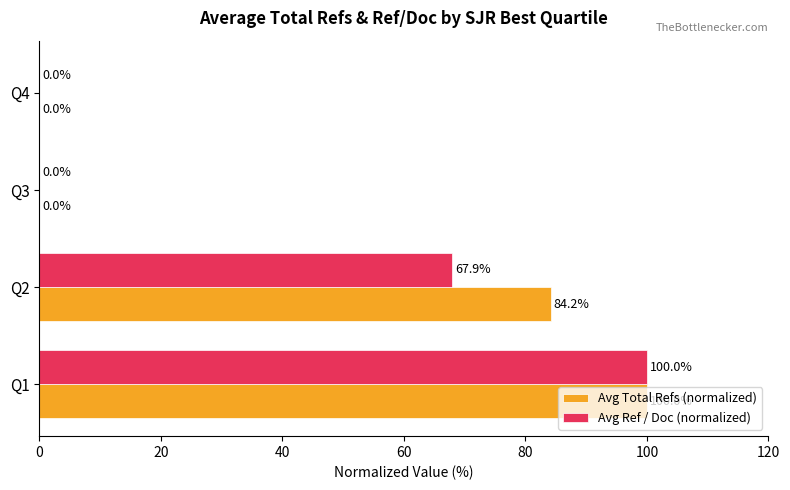

The Avg Ref / Doc (normalized) series shows -32.4 at Q4. True or false?

False